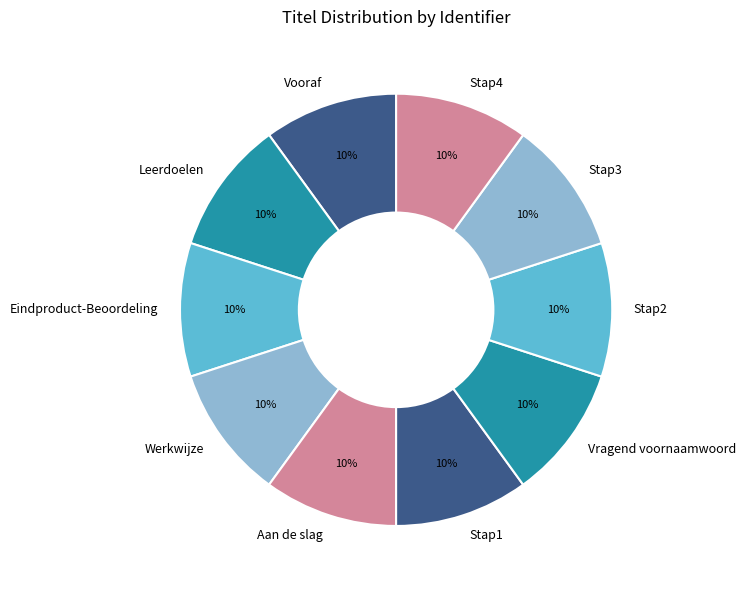

To the nearest percent, what is the combined percentage of Aan de slag and Vooraf?

20%